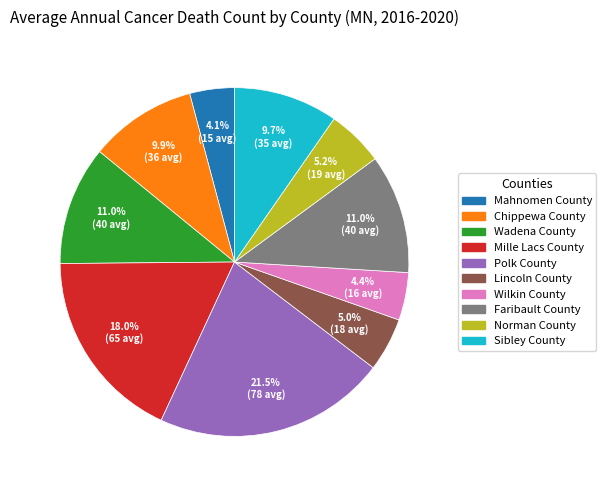

Count the number of slices in the pie.

10